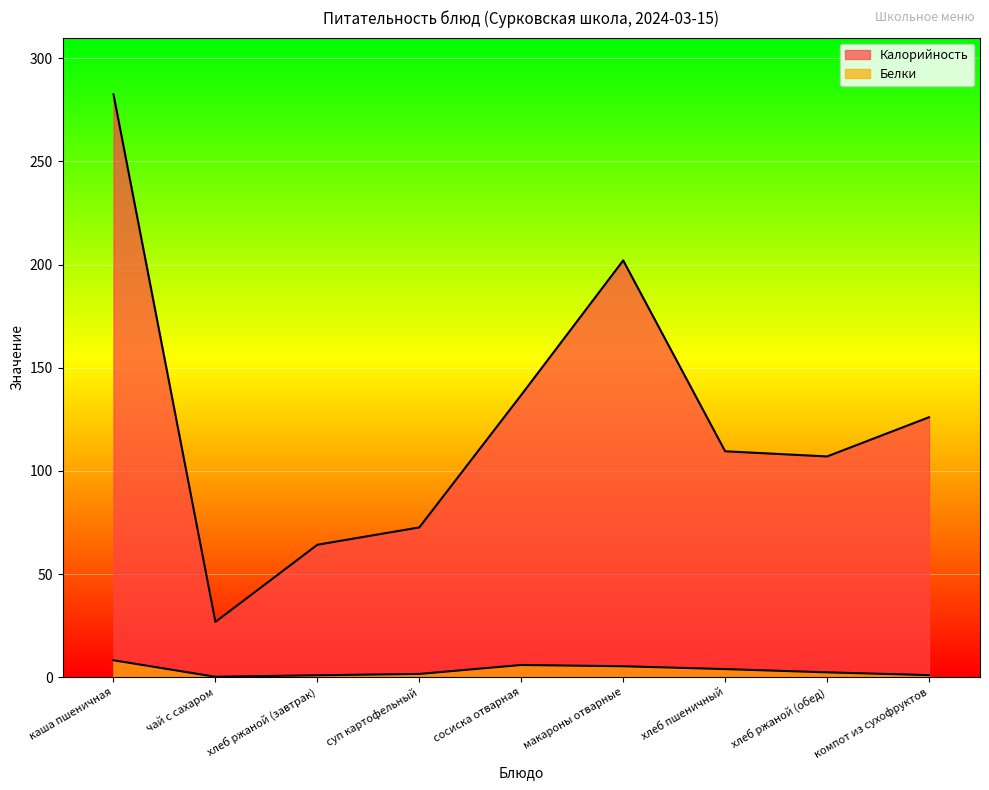

What is the difference between the second highest and minimum values in the Белки series?

5.7